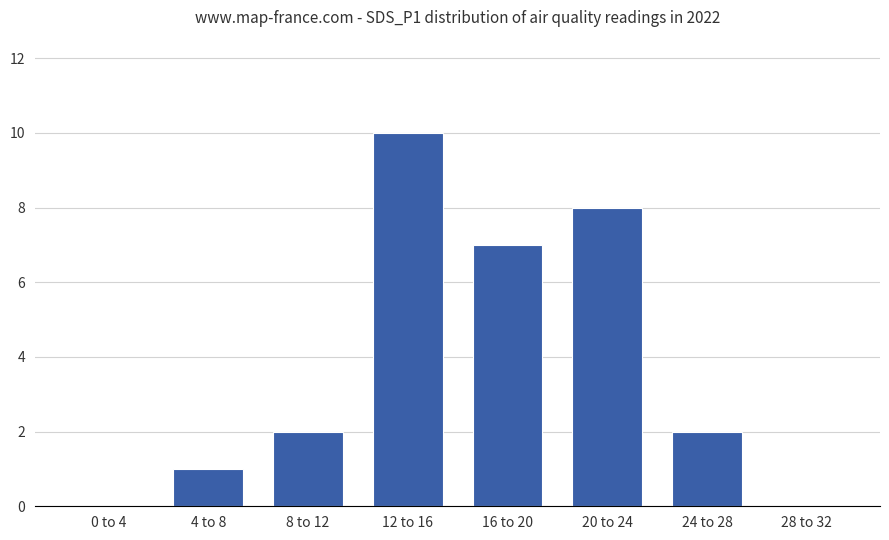

What is the greatest value displayed?

10